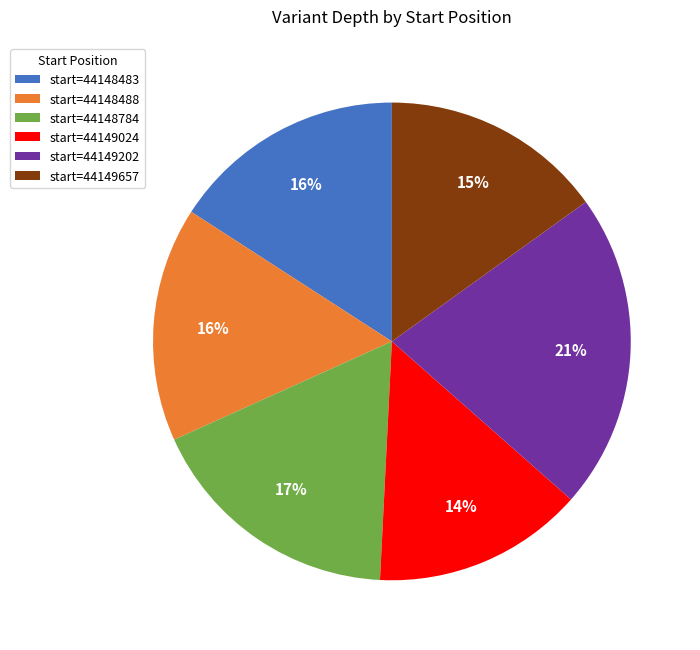

To the nearest percent, what percentage of the pie is start=44148483?

16%